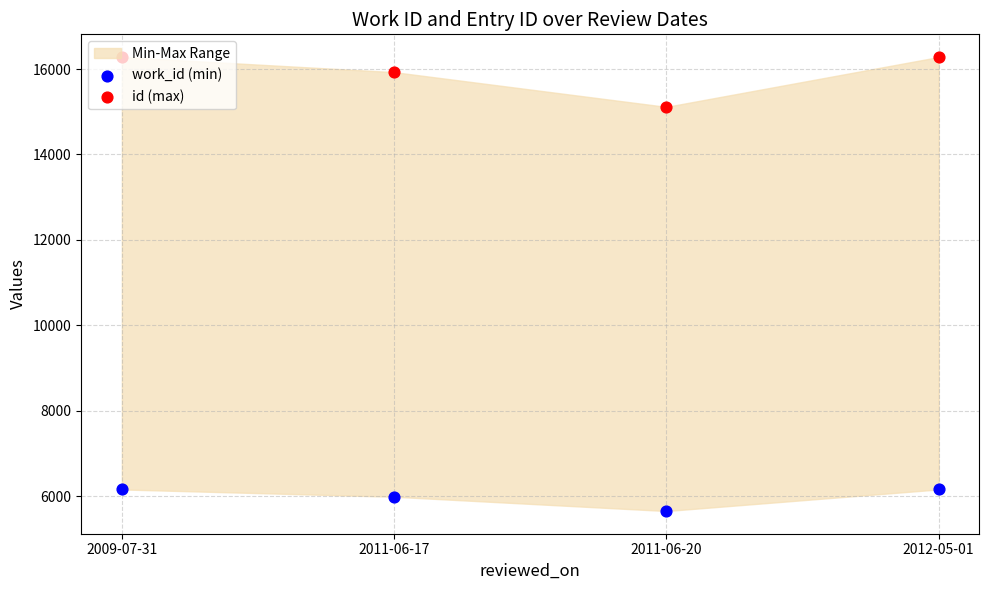

Which series reaches the minimum Y coordinate?

work_id (min)